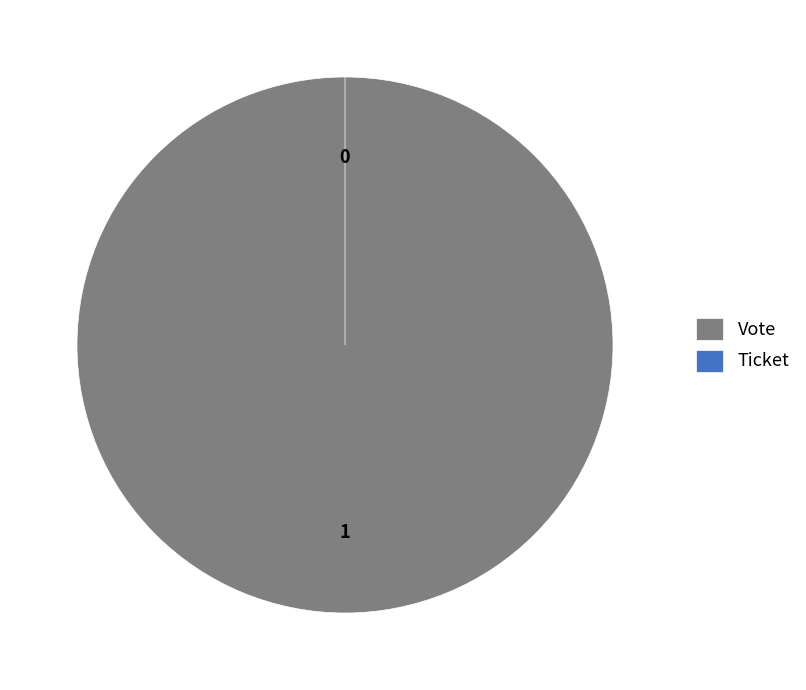

True or false: Ticket accounts for 0% of the total.

True